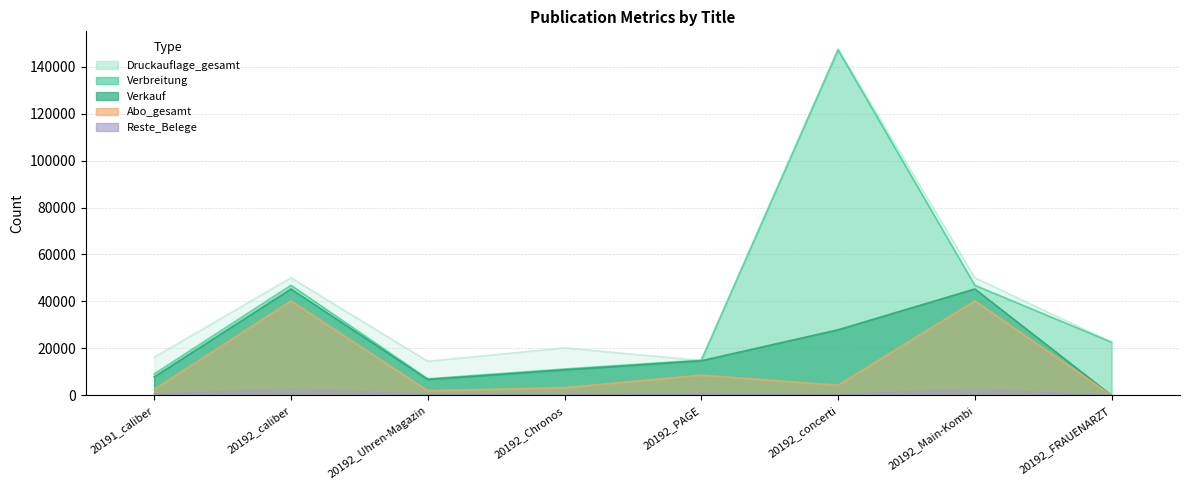

Is it true that Abo_gesamt equals 55682 at 20192_Main-Kombi?

False